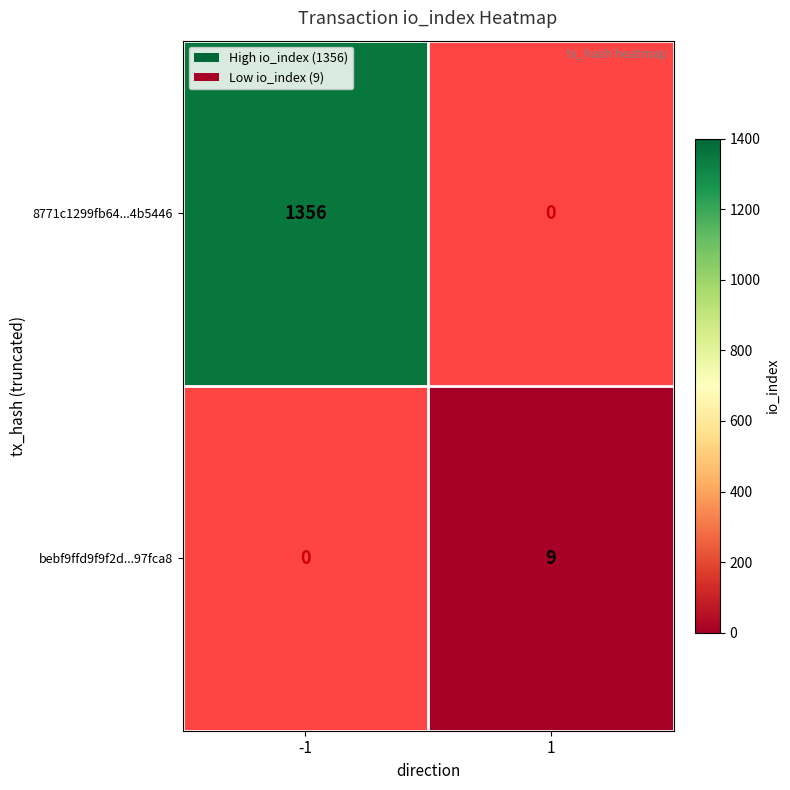

At which category does the chart reach its peak across all series?

-1